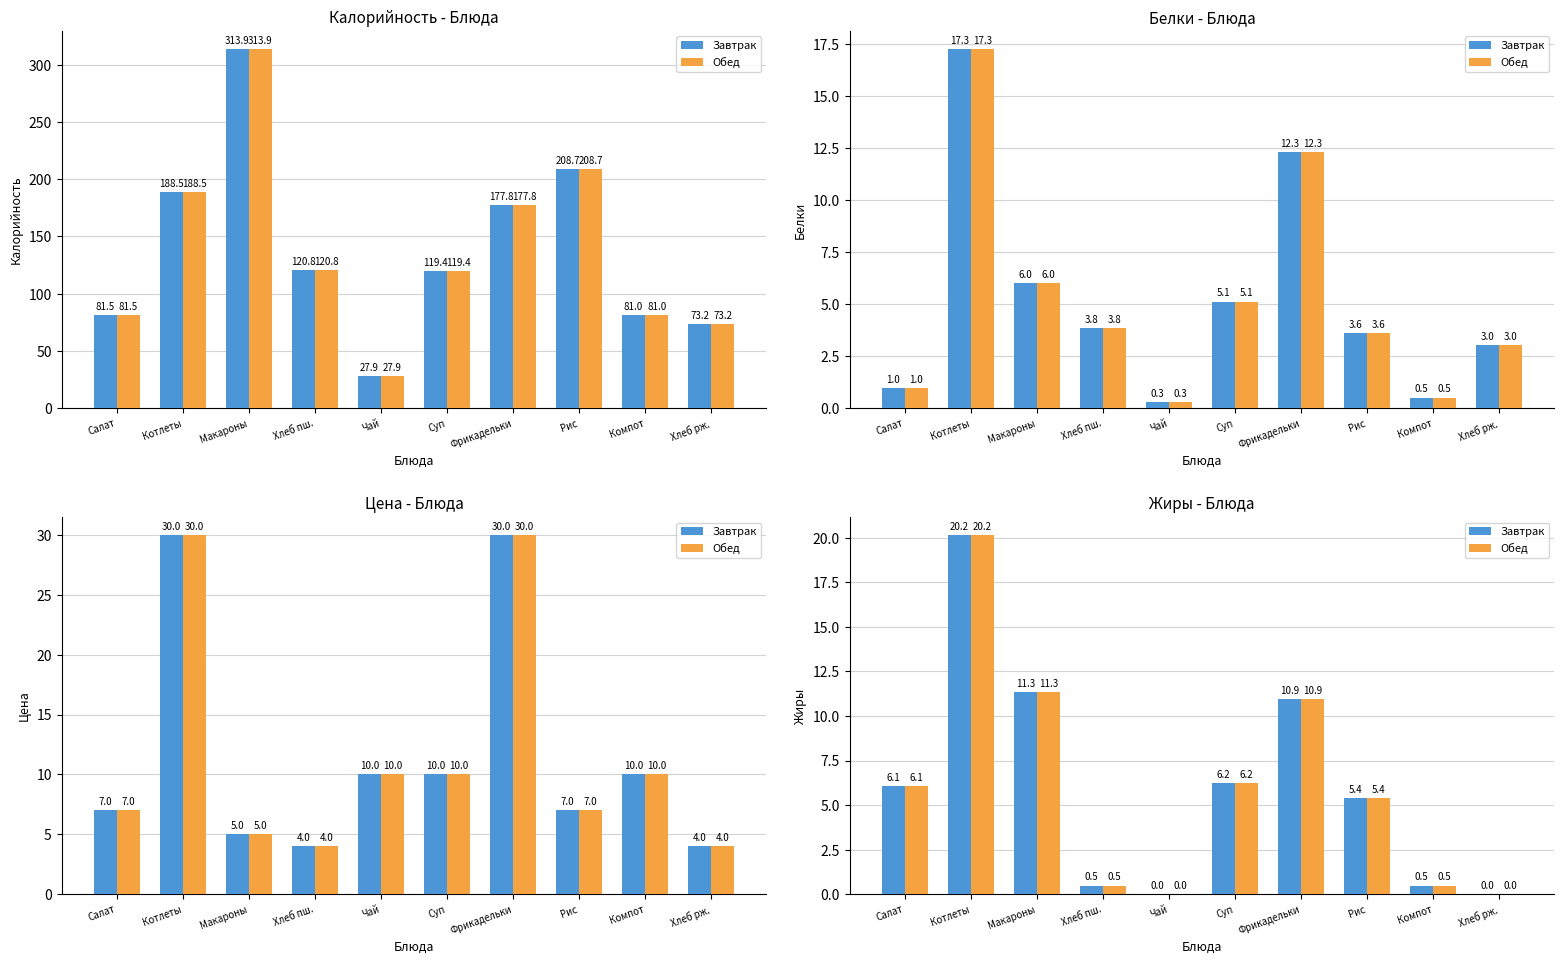

At how many categories does at least one series exceed 15?

1